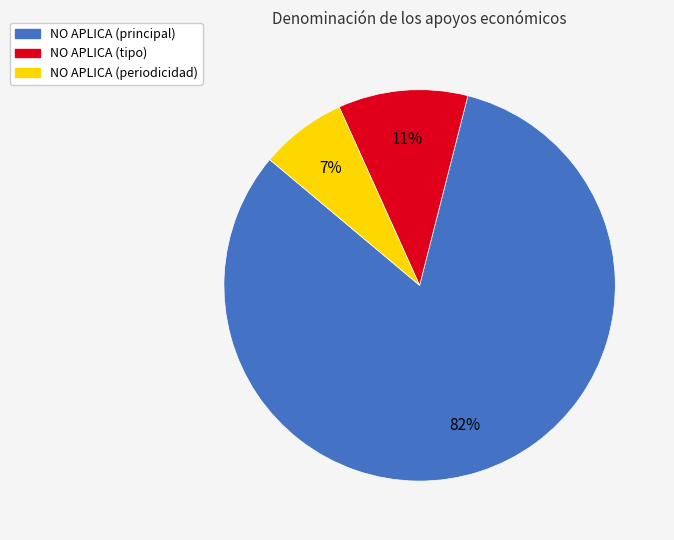

Does any single category account for the majority?

Yes